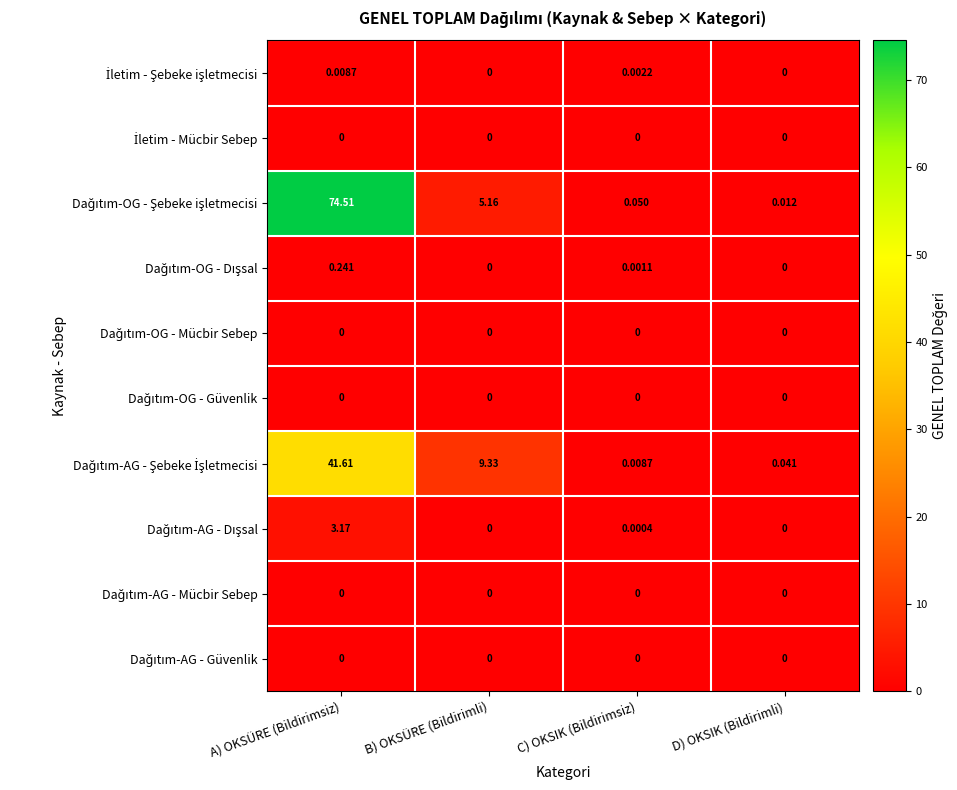

At which category does the chart reach its peak across all series?

A) OKSÜRE (Bildirimsiz)